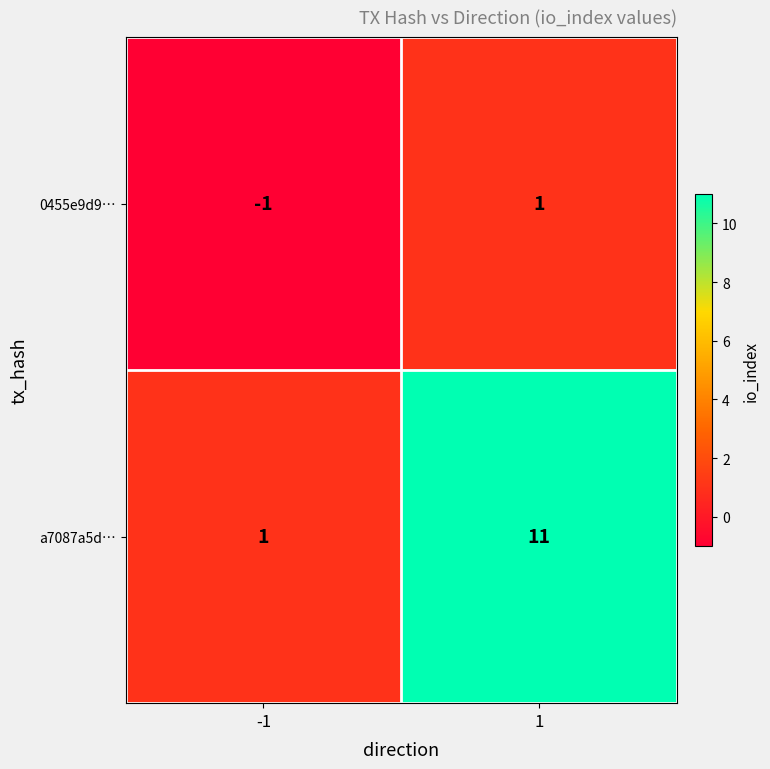

What is the approximate value of a7087a5d… at 1?

11